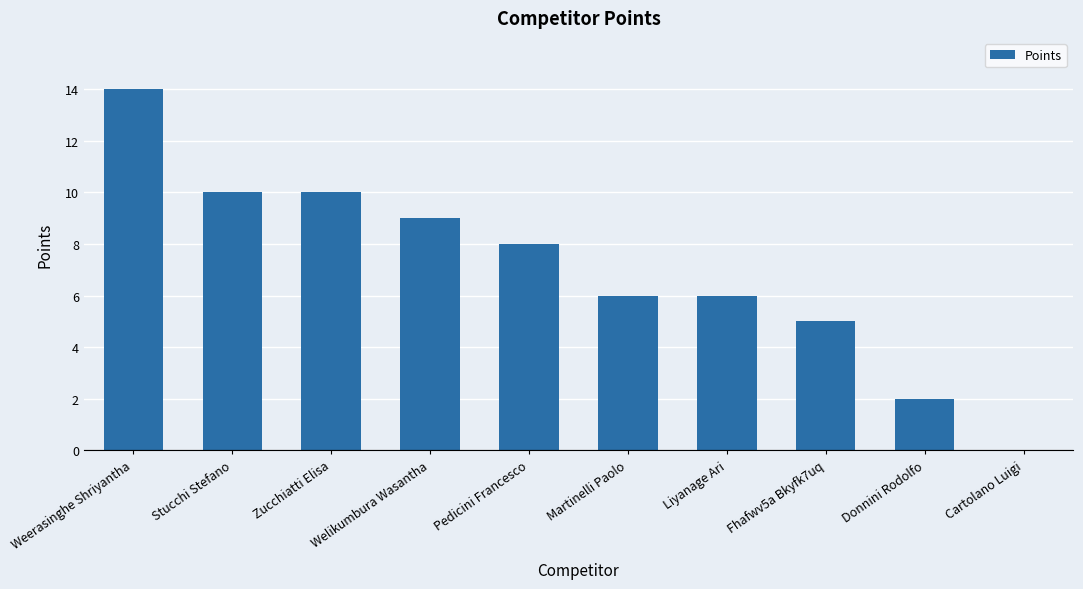

Between Cartolano Luigi and Zucchiatti Elisa, which is larger?

Zucchiatti Elisa